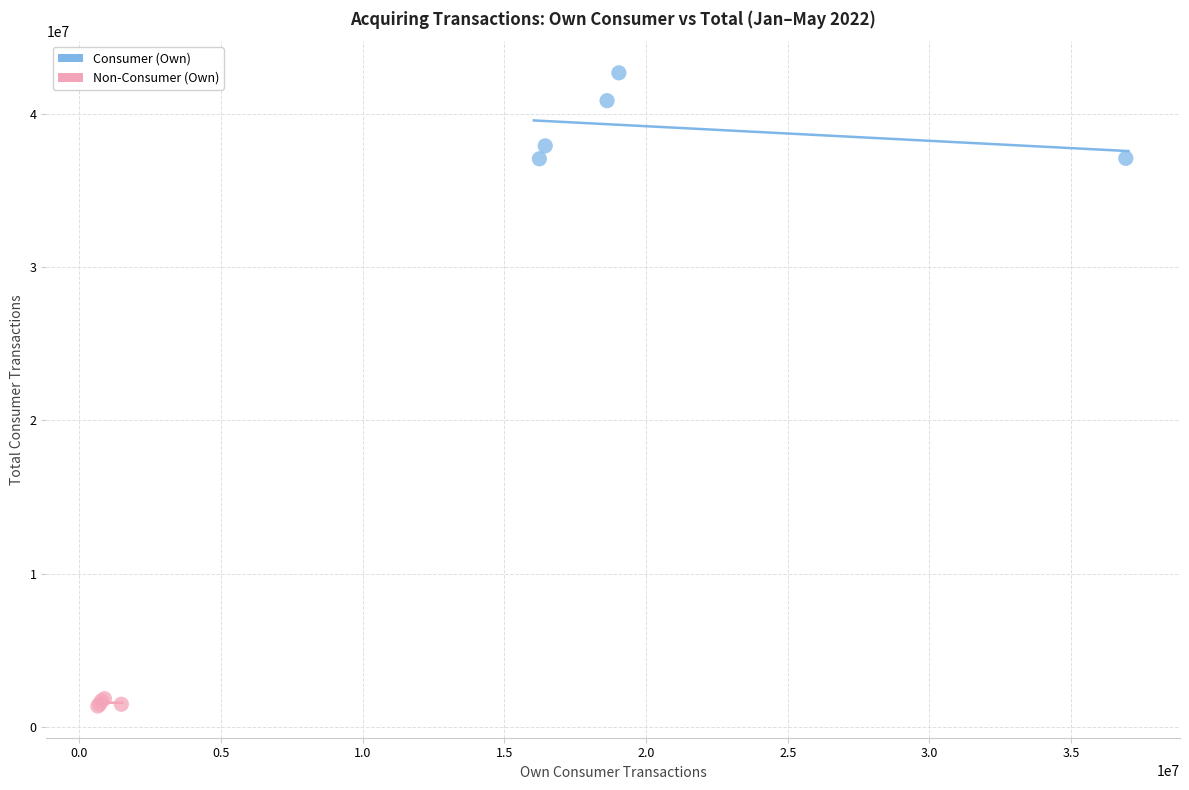

Which series has the largest Y range (max minus min)?

Consumer (Own)